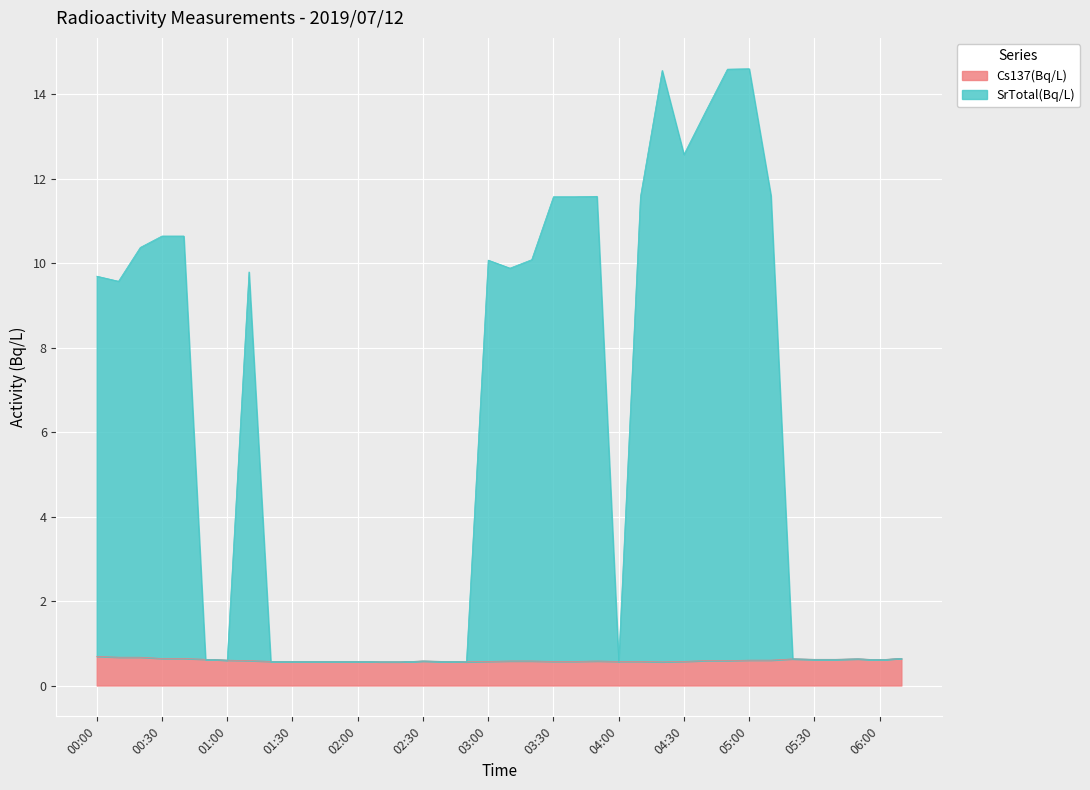

What is the average value of the SrTotal(Bq/L) series?

6.0